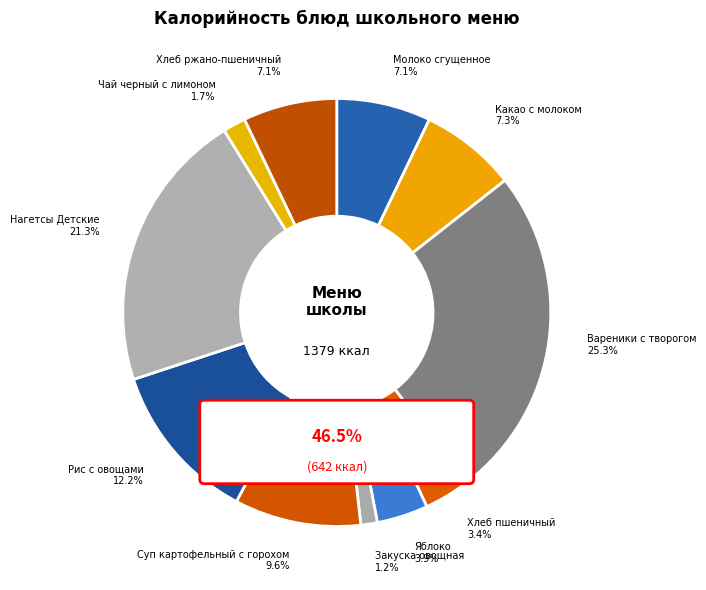

What percentage is the Молоко сгущенное slice, to the nearest percent?

7%